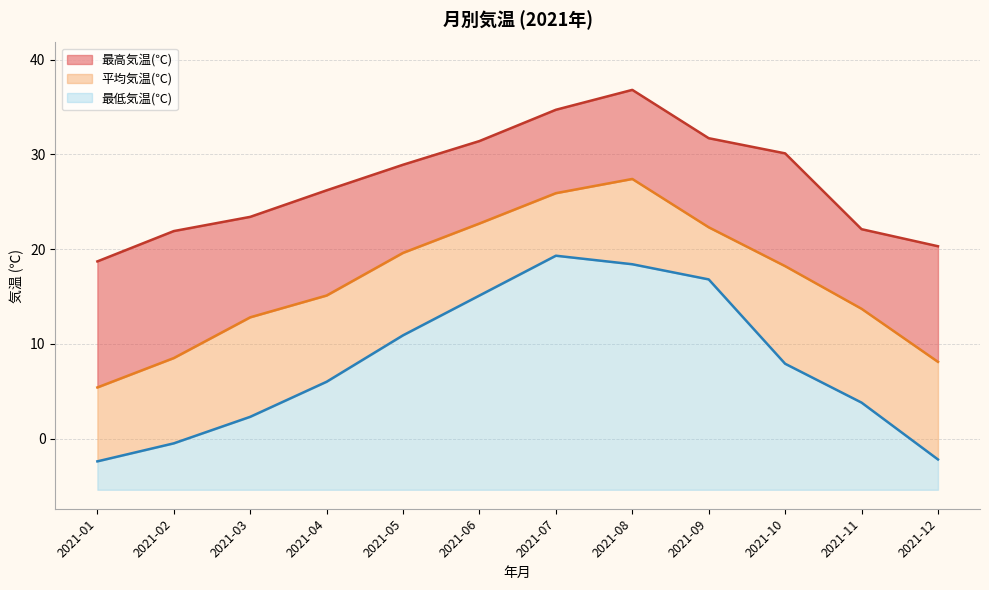

True or false: 最高気温(℃) has a value of 31.7 at 2021-09.

True